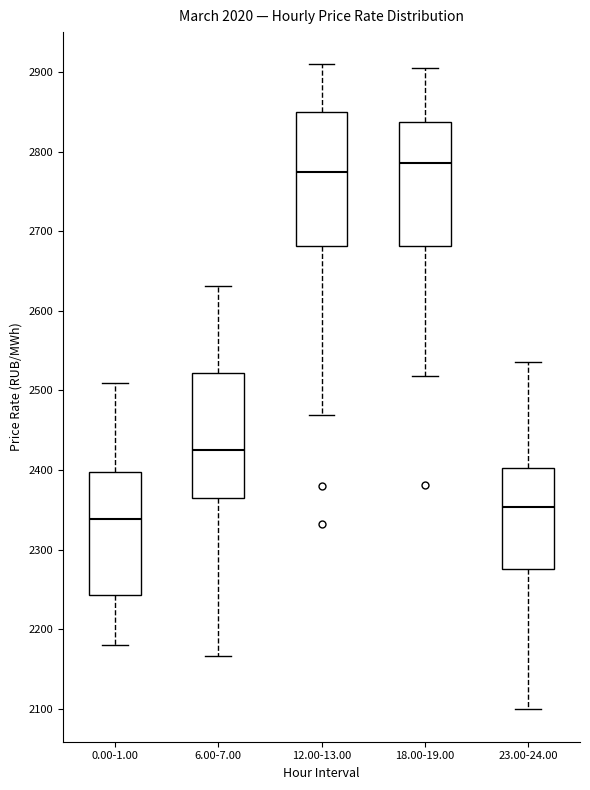

Where does the upper whisker of the box for 18.00-19.00 end on the y-axis? The values are not printed on the chart, so give them approximately, as read against the axis.

2910